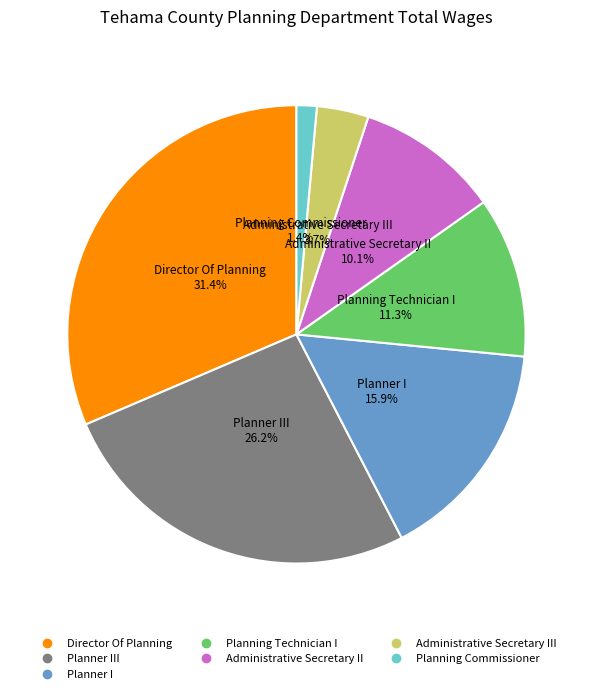

Does any single category account for the majority?

No